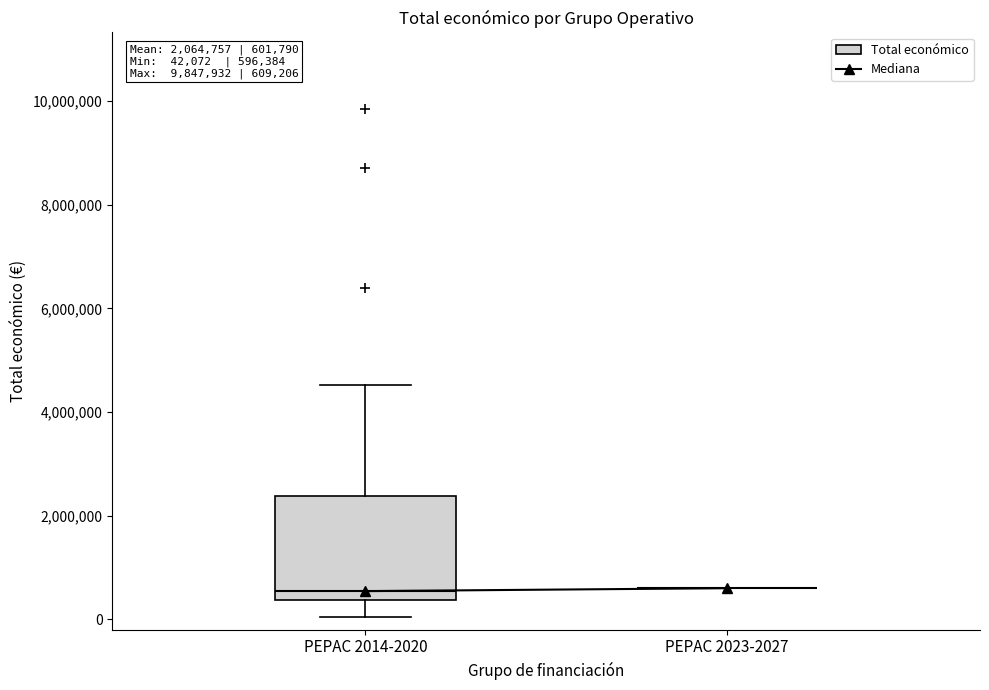

Which box is the tallest, from its lower edge to its upper edge?

PEPAC 2014-2020